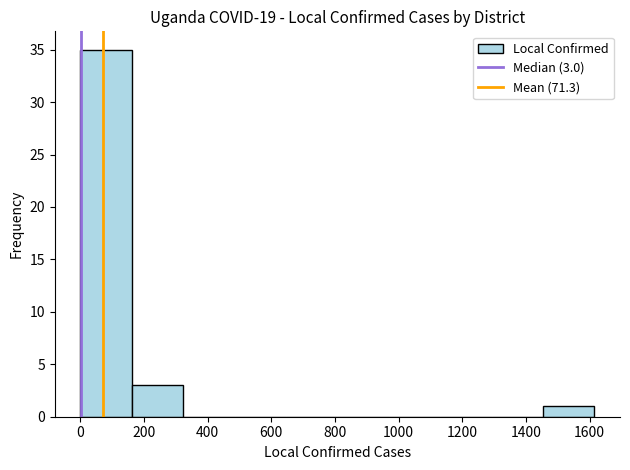

Which range on the x-axis has the tallest bar?

0 to 160